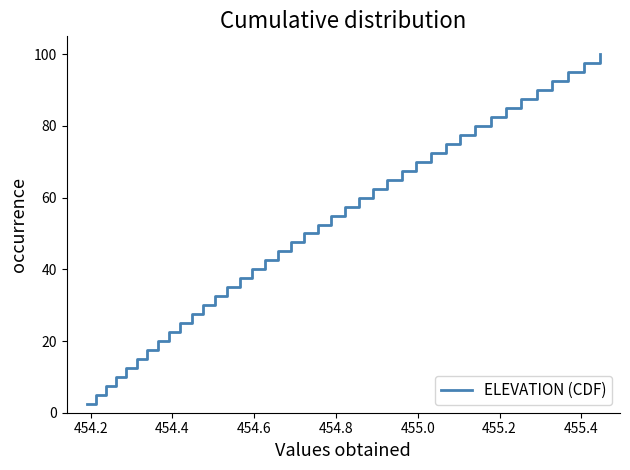

What is the difference between the maximum and minimum values?

97.5